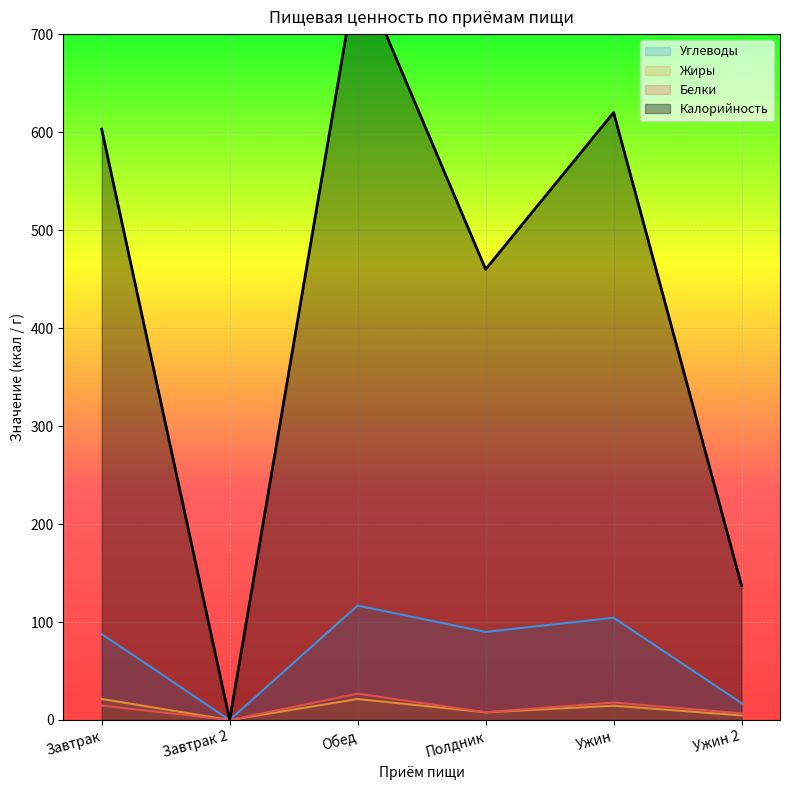

What is the difference between the Калорийность values at Ужин 2 and Полдник?

323.0